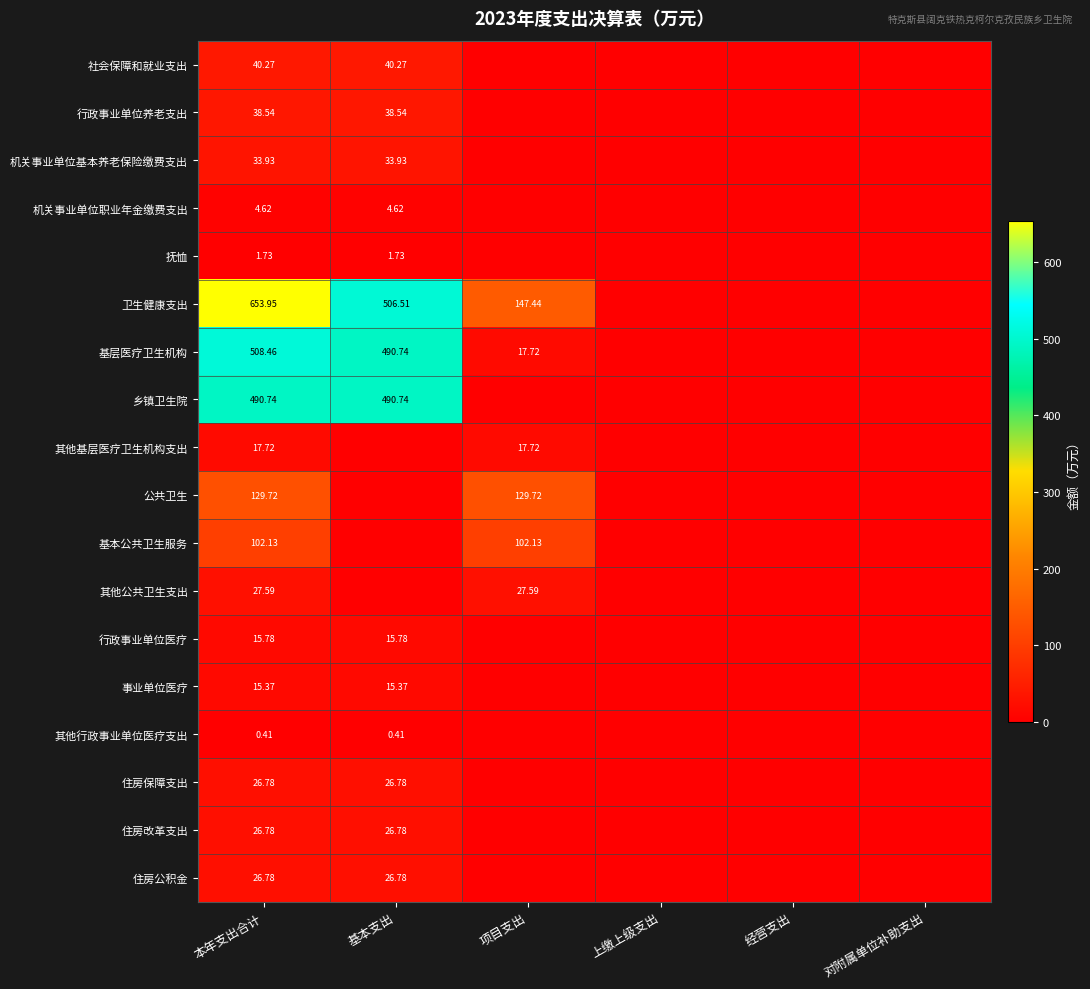

At how many categories does at least one series exceed 449?

2